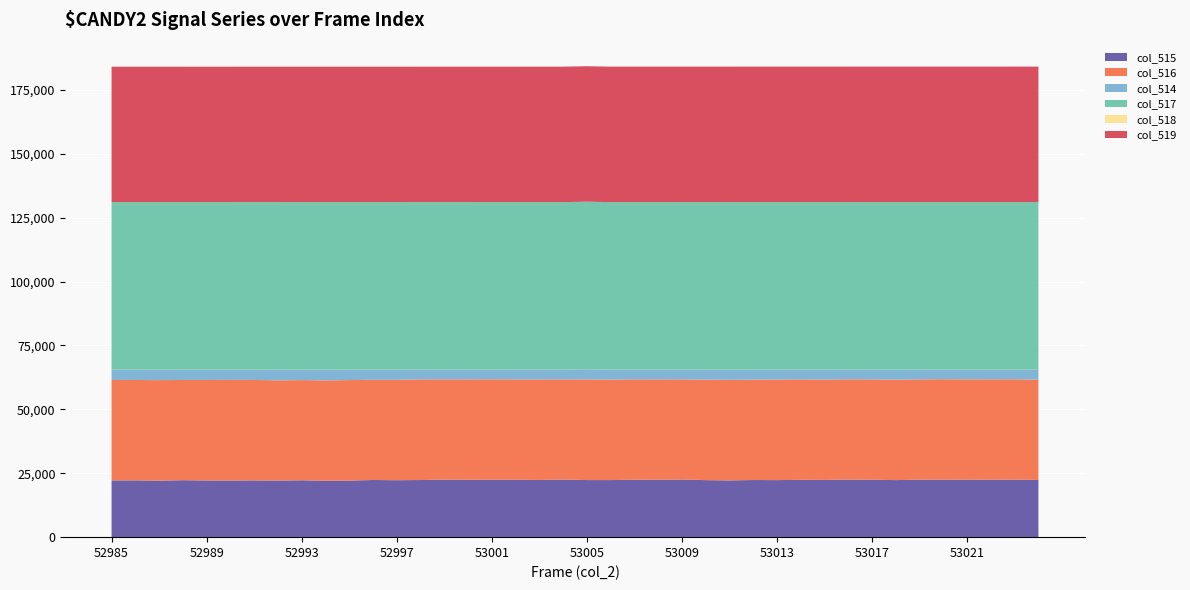

Reading right to left, what are all the values shown in this chart?

col_515: 22362	22549	22472	22541	22493	22505	22324	22468	22555	22401	22427	22320	22359	22207	22317	22554	22471	22445	22334	22334	22549	22375	22471	22471	22447	22522	22356	22285	22363	22131	22067	22256	22141	22209	22161	22184	22285	22112	22226	22200
col_516: 39236	39224	39294	39198	39306	39231	39283	39256	39197	39251	39299	39362	39267	39365	39318	39180	39255	39289	39318	39370	39180	39332	39243	39301	39280	39221	39367	39260	39187	39319	39274	39190	39230	39279	39365	39307	39211	39326	39272	39288
col_514: 3937	3762	3769	3796	3736	3799	3928	3811	3783	3883	3809	3853	3909	3963	3900	3801	3809	3801	3883	4001	3806	3828	3821	3763	3808	3792	3812	3990	3985	4085	4194	4089	4164	4047	4009	4044	4039	4097	4037	4047
col_517: 65535	65535	65535	65535	65535	65535	65535	65535	65535	65535	65535	65535	65535	65535	65535	65535	65535	65535	65535	65535	65535	65535	65535	65535	65535	65535	65535	65535	65535	65535	65535	65535	65535	65535	65535	65535	65535	65535	65535	65535
col_518: 1	0	0	0	0	0	1	1	0	0	0	0	0	0	1	0	0	1	0	1	0	1	0	0	1	2	2	0	1	1	1	0	1	2	1	1	0	1	1	0
col_519: 53024	53023	53022	53021	53020	53019	53018	53017	53016	53015	53014	53013	53012	53011	53010	53009	53008	53007	53006	53005	53004	53003	53002	53001	53000	52999	52998	52997	52996	52995	52994	52993	52992	52991	52990	52989	52988	52987	52986	52985